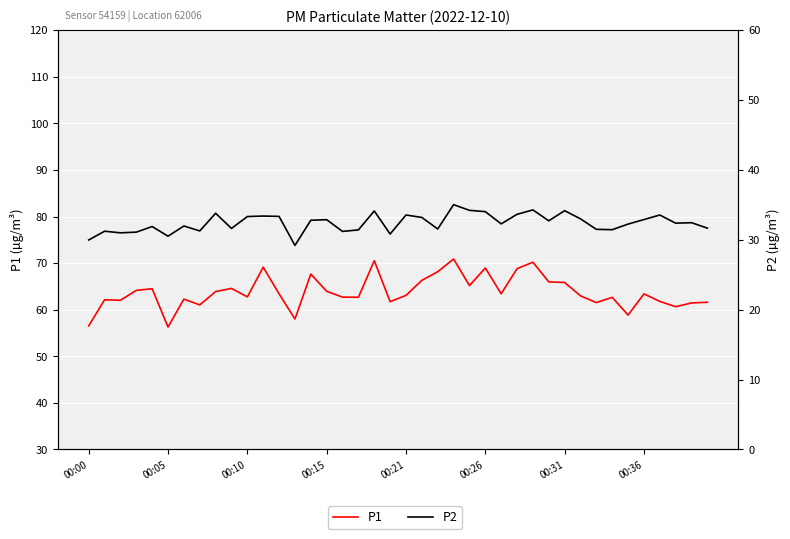

Read the P2 value at 29.

32.7